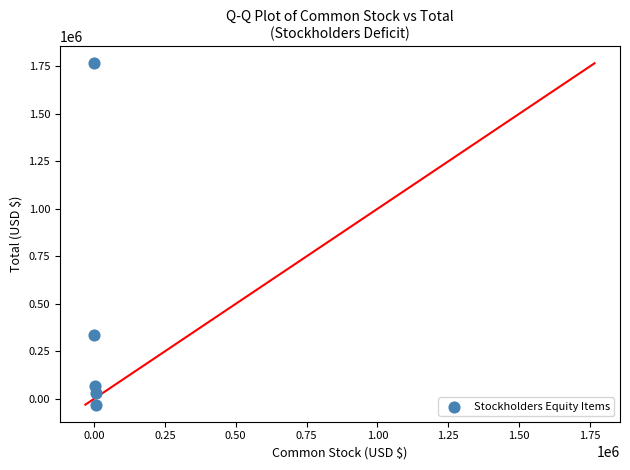

What is the average Y value?

433893